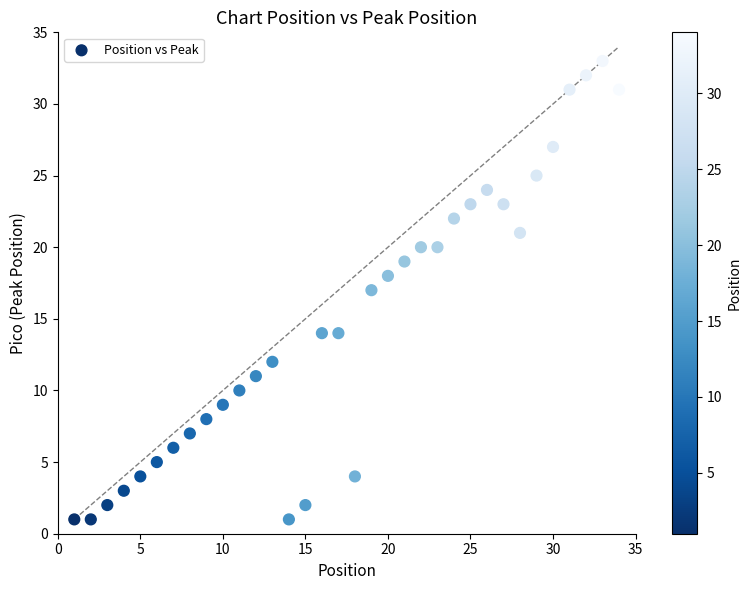

What is the range of X values (max minus min)?

33